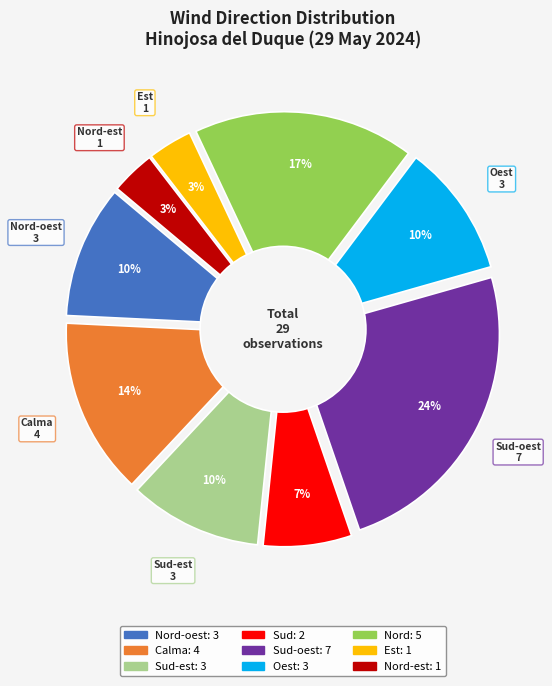

Which slice is the largest?

Sud-oest